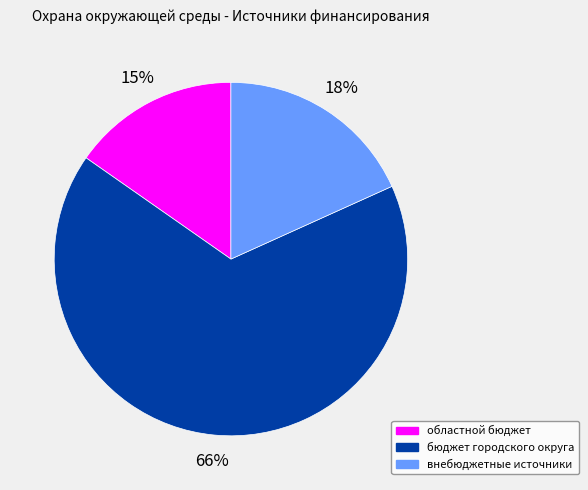

Rank the categories by value from lowest to highest.

областной бюджет, внебюджетные источники, бюджет городского округа